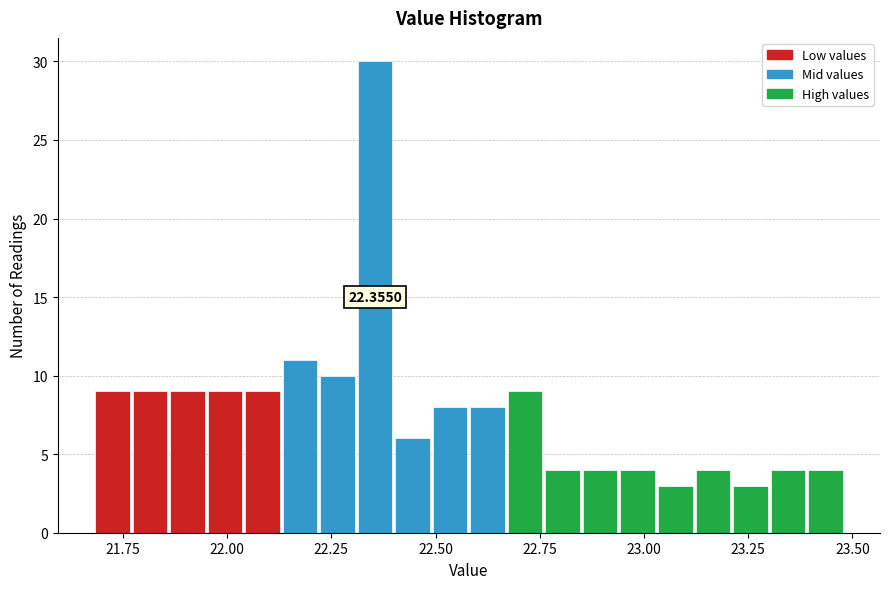

Around what value on the x-axis is the tallest bar? Give the approximate position of its centre, as read against the axis.

22.35